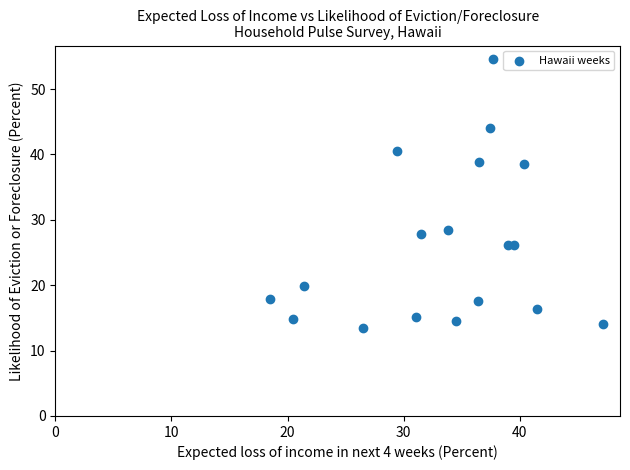

What is the range of X values (max minus min)?

28.7